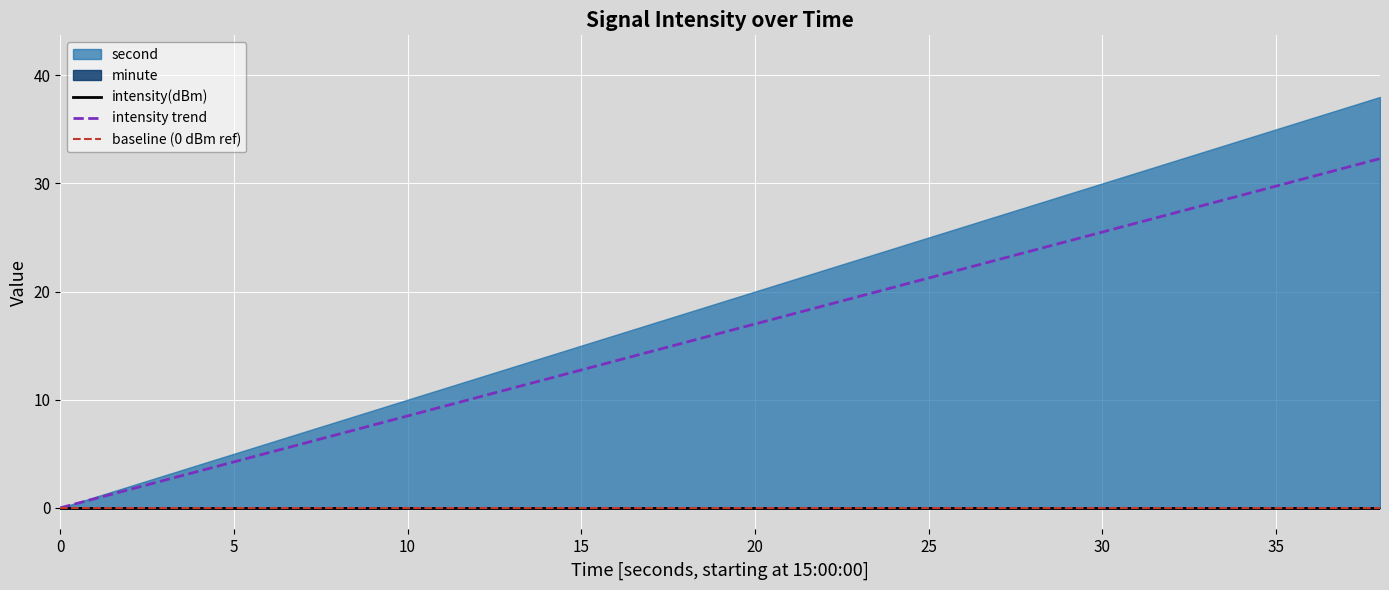

What is the highest value of the intensity trend series?

32.3